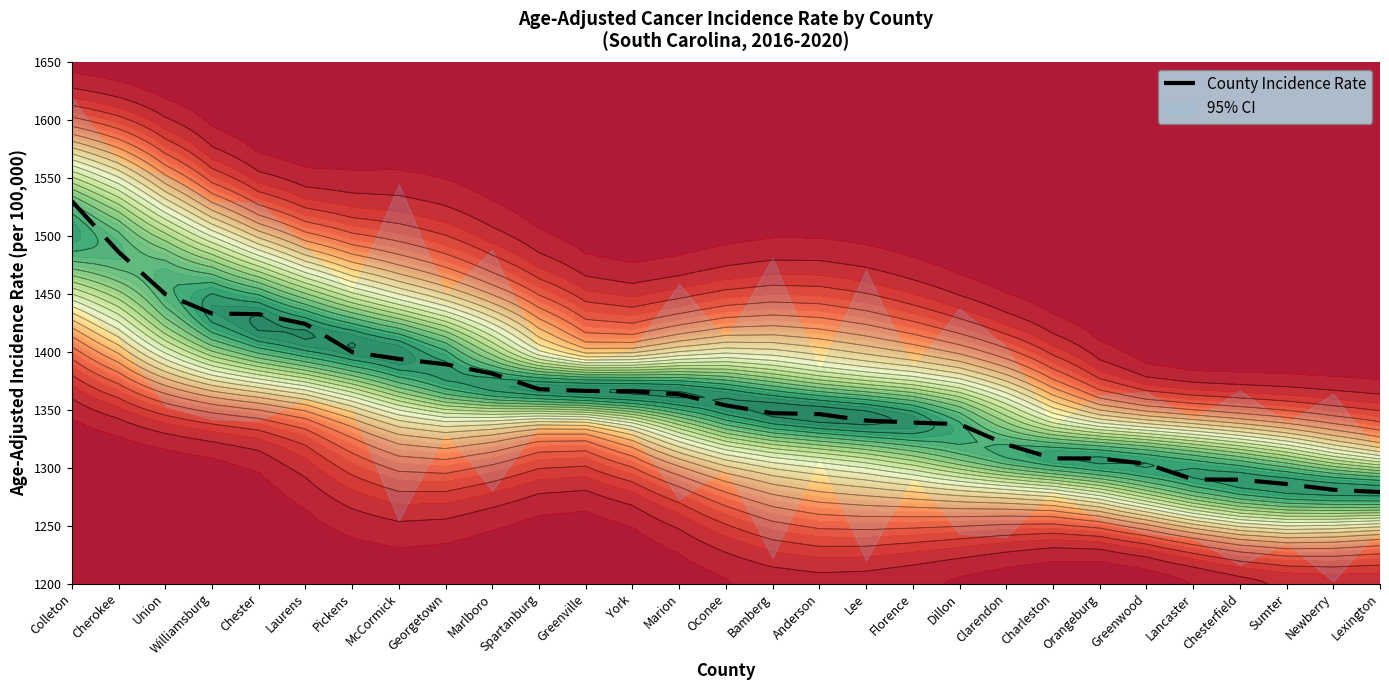

What is the greatest value displayed?

1530.0